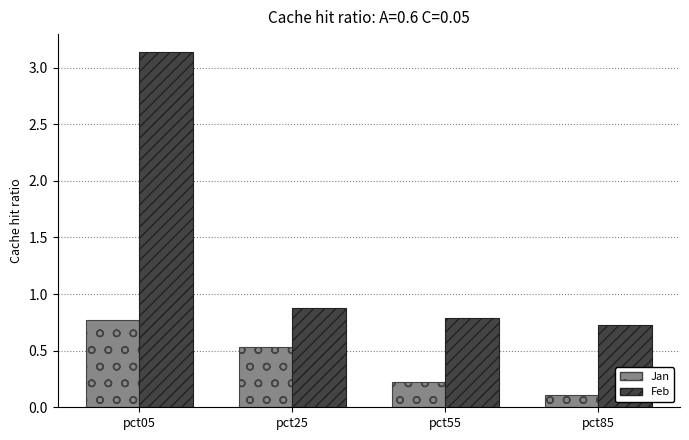

Which category has the lowest value in the Jan series?

pct85